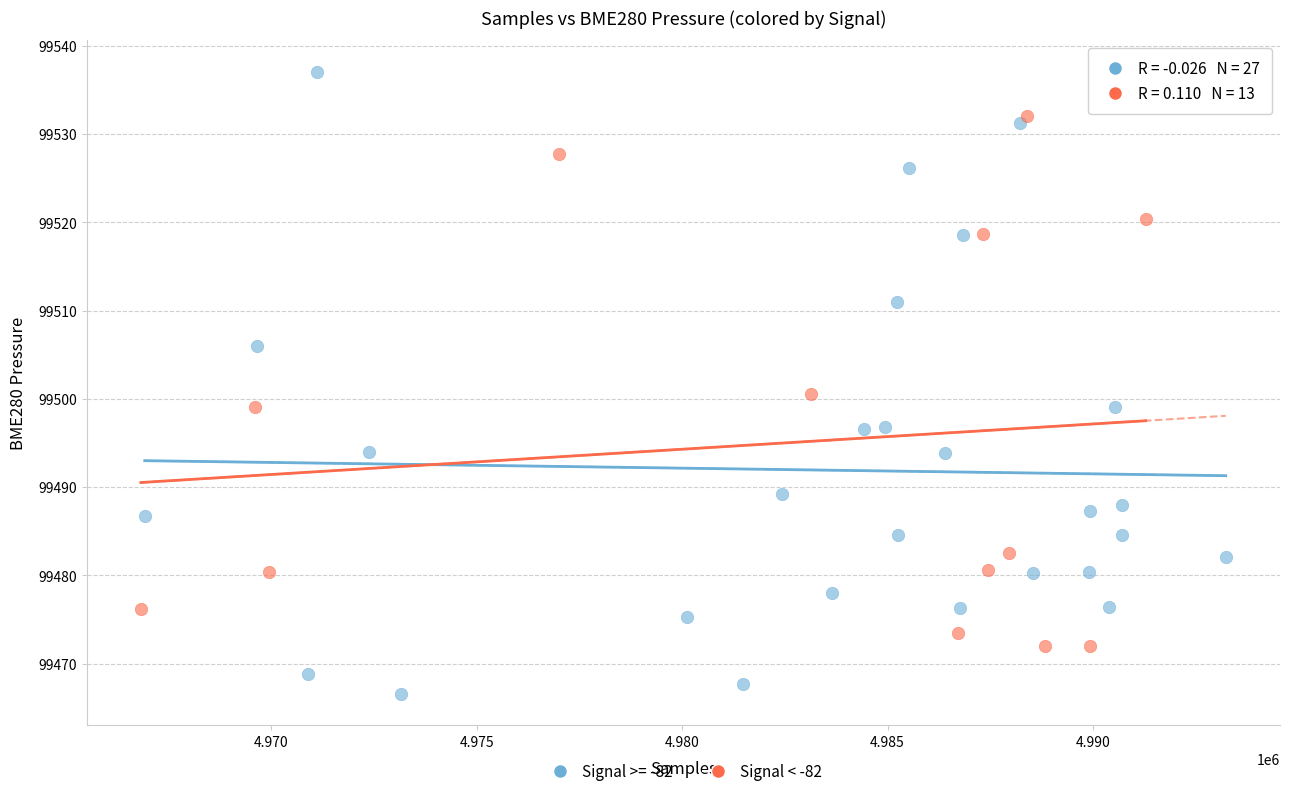

Which series reaches the maximum Y coordinate?

Signal >= -82